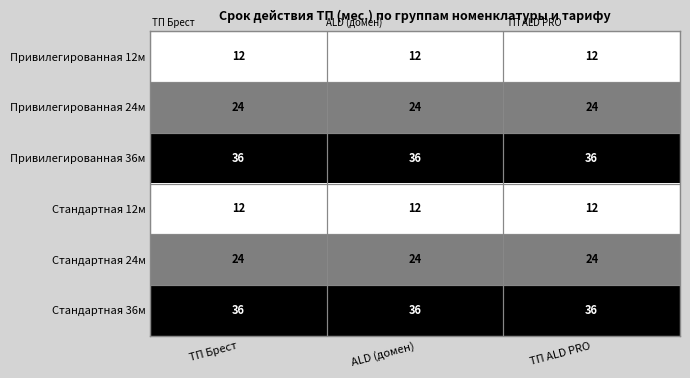

What is the sum of the Привилегированная 12м values at ТП Брест and ТП ALD PRO?

24